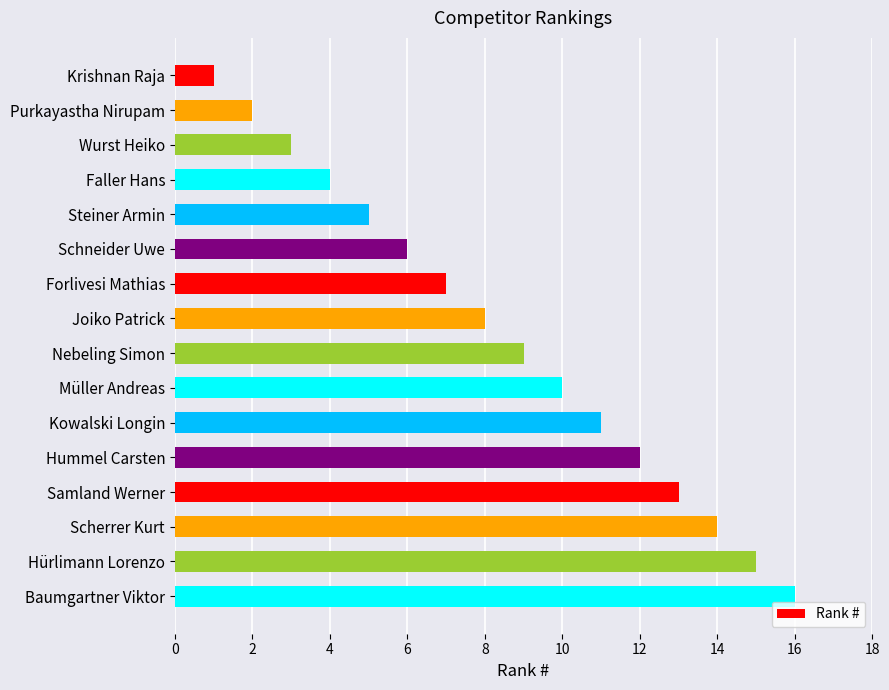

What is the difference between the maximum and second lowest values?

14